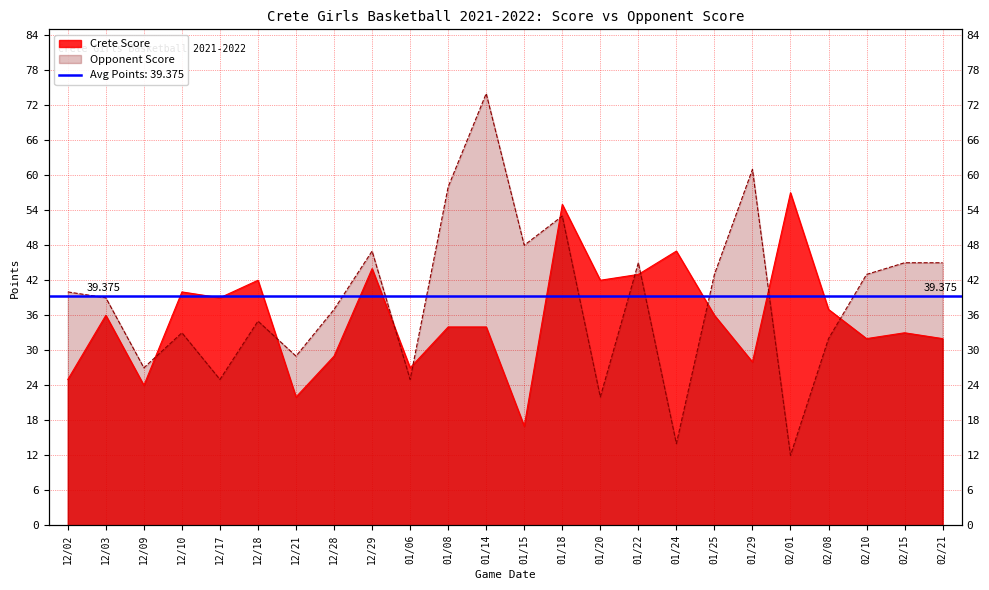

Which series has the largest range (max minus min)?

Opponent Score